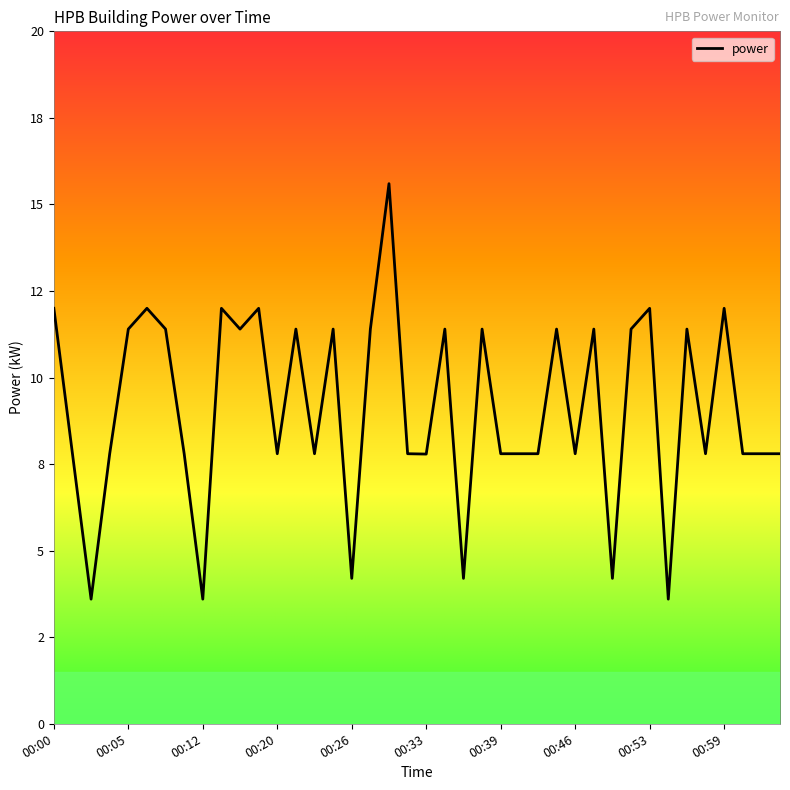

What is the greatest value displayed?

15.6